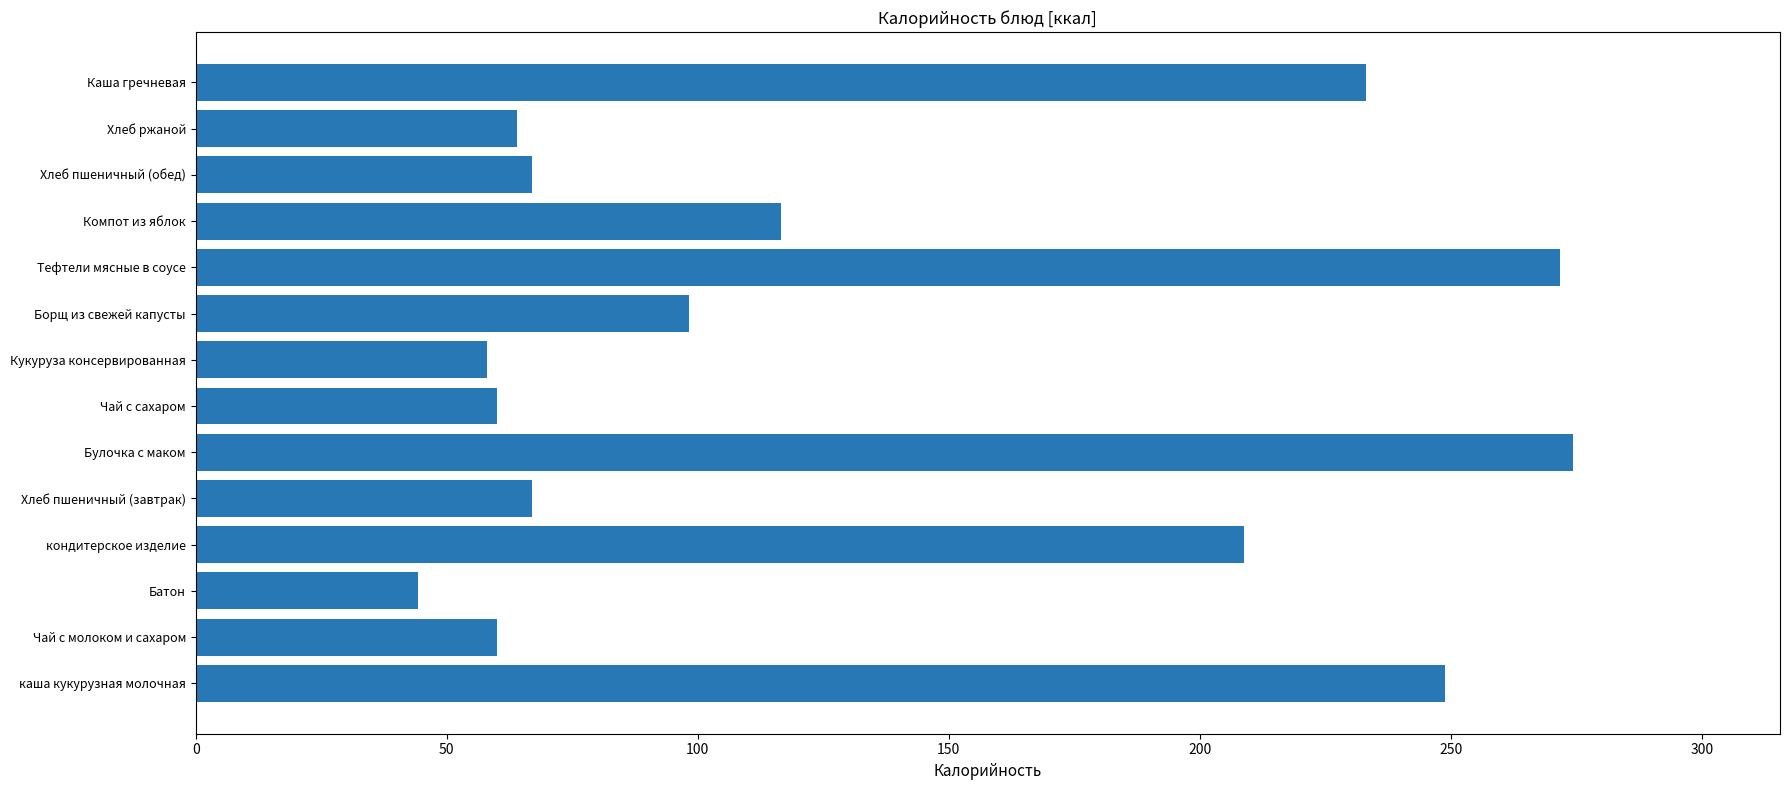

True or false: the data shows 60.0 at Чай с сахаром.

True